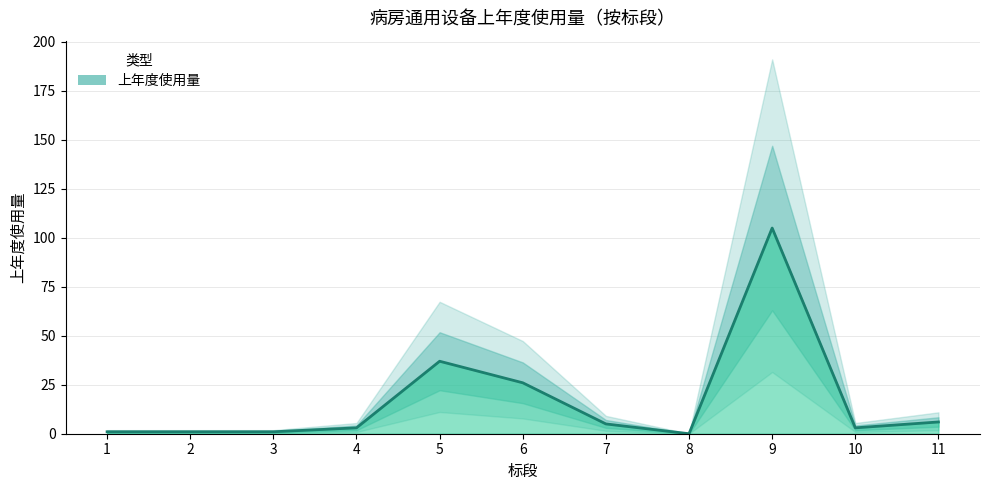

Which has a higher value, 7 or 3?

7